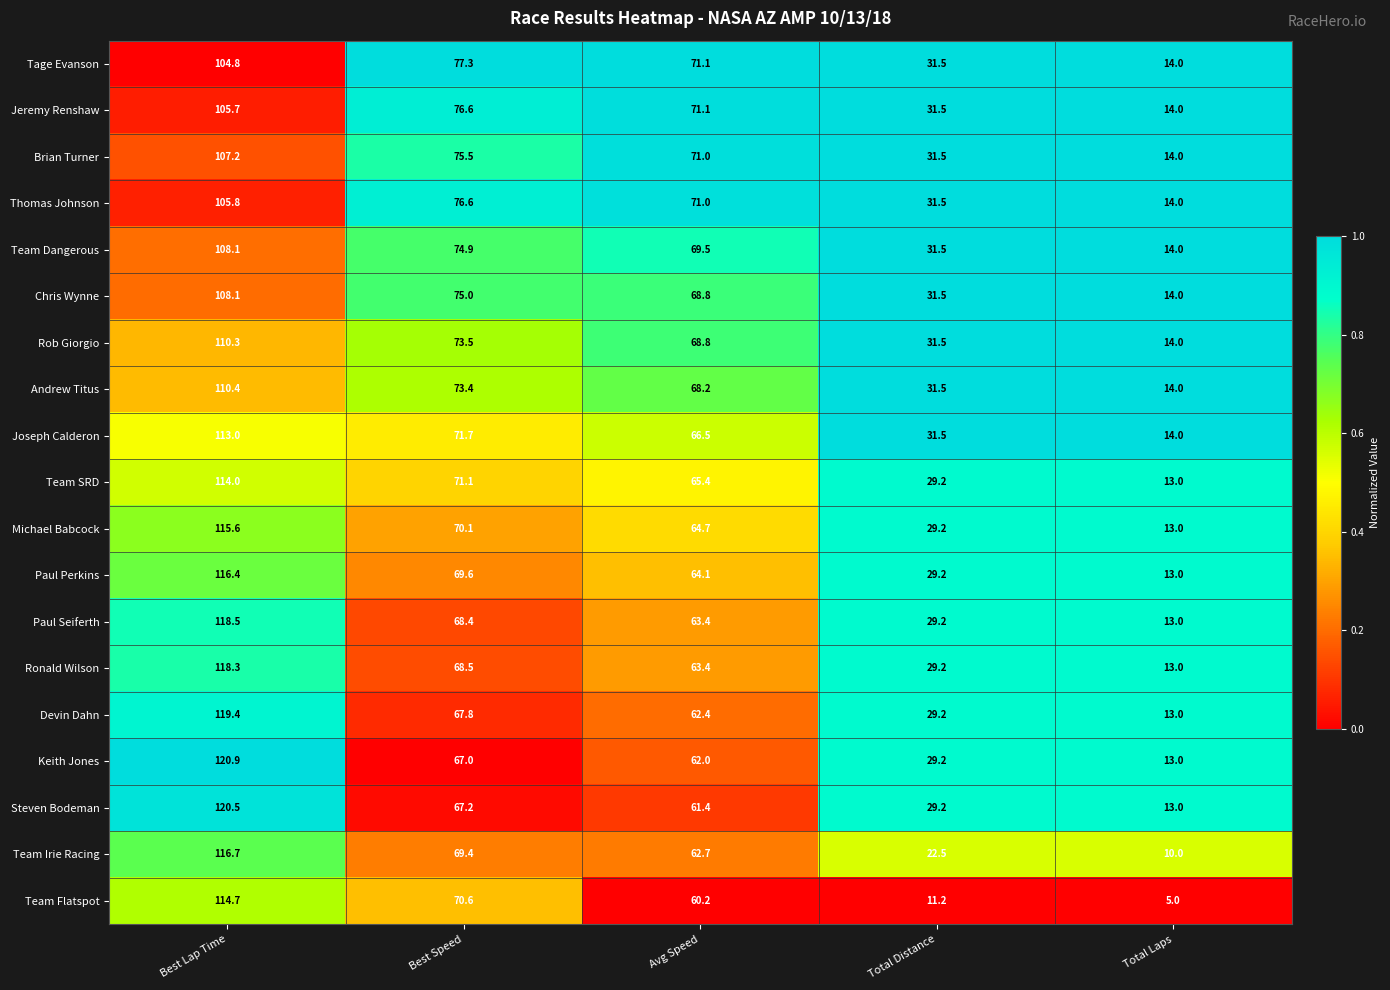

Which series changed the most between Best Speed and Avg Speed?

Team Flatspot